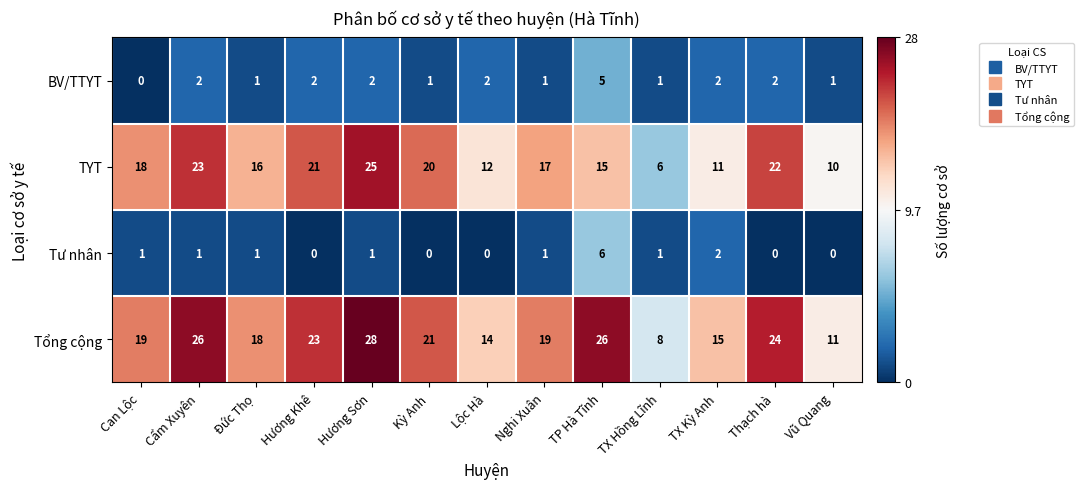

The value of Tổng cộng at Đức Thọ is 18. True or false?

True